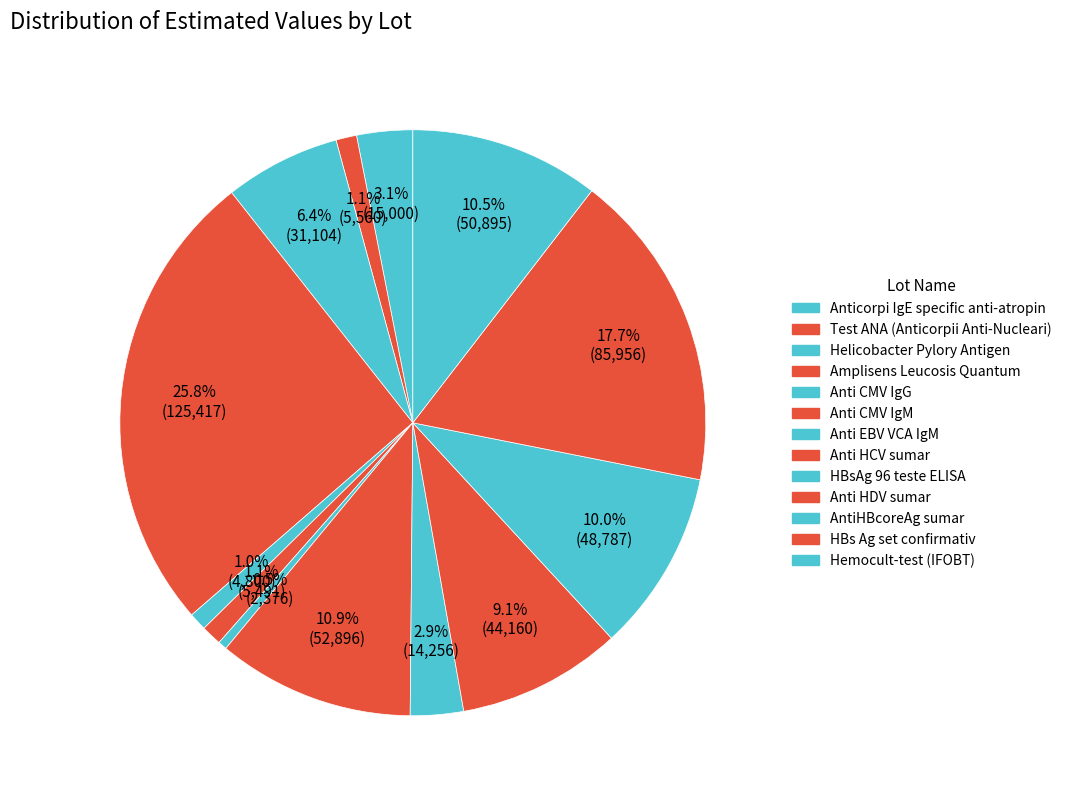

How much of the chart is everything except Anti HCV sumar?

89.1%